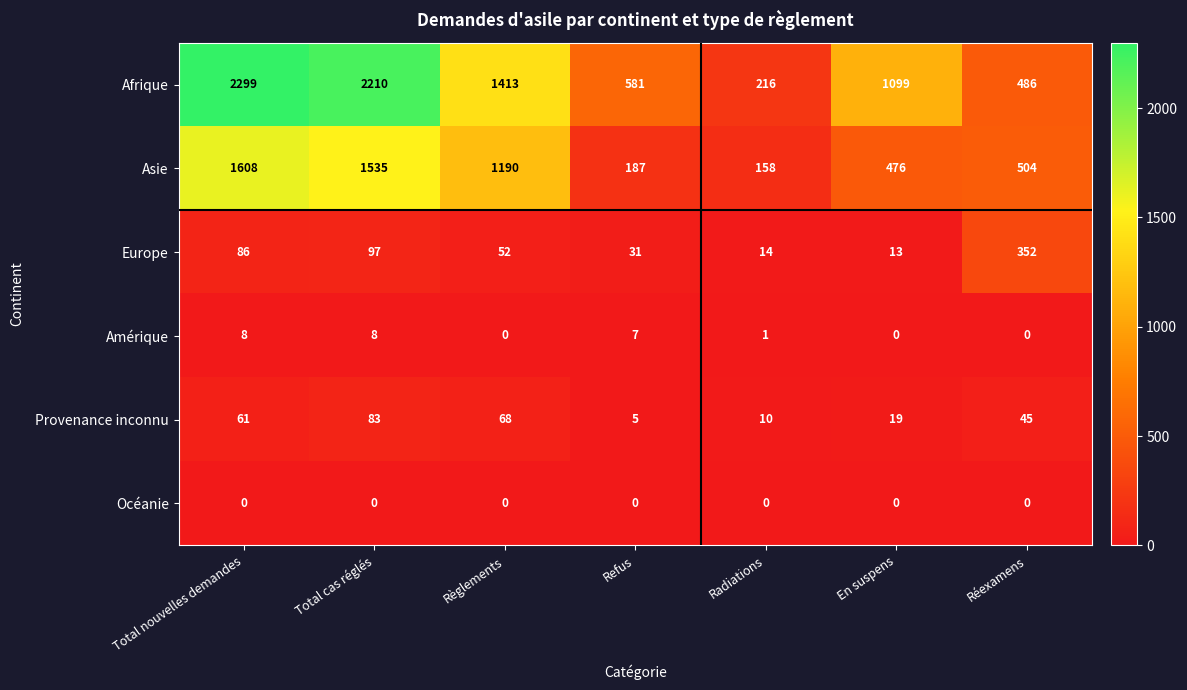

What is the highest value of the Provenance inconnu series?

83